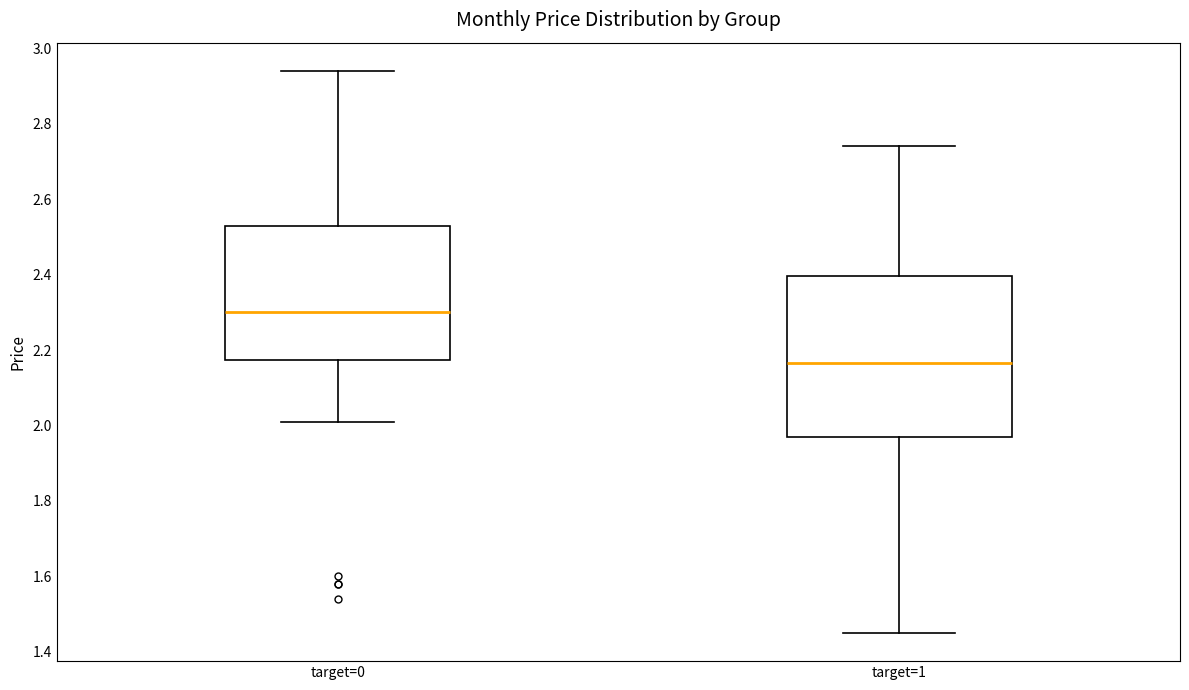

Reading left to right, read every box against the y-axis: the position of its median line, the range the box covers, and the ends of its whiskers. The values are not printed on the chart, so give them approximately, as read against the axis.

target=0: median 2.30, box 2.18 to 2.52, whiskers 2.02 to 2.94
target=1: median 2.16, box 1.98 to 2.40, whiskers 1.46 to 2.74